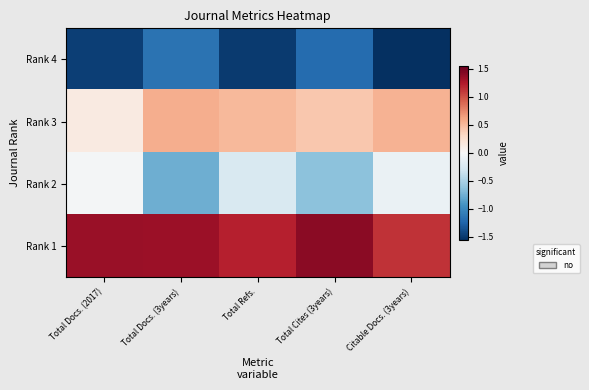

Which label corresponds to the largest value in the chart?

Total Cites (3years)